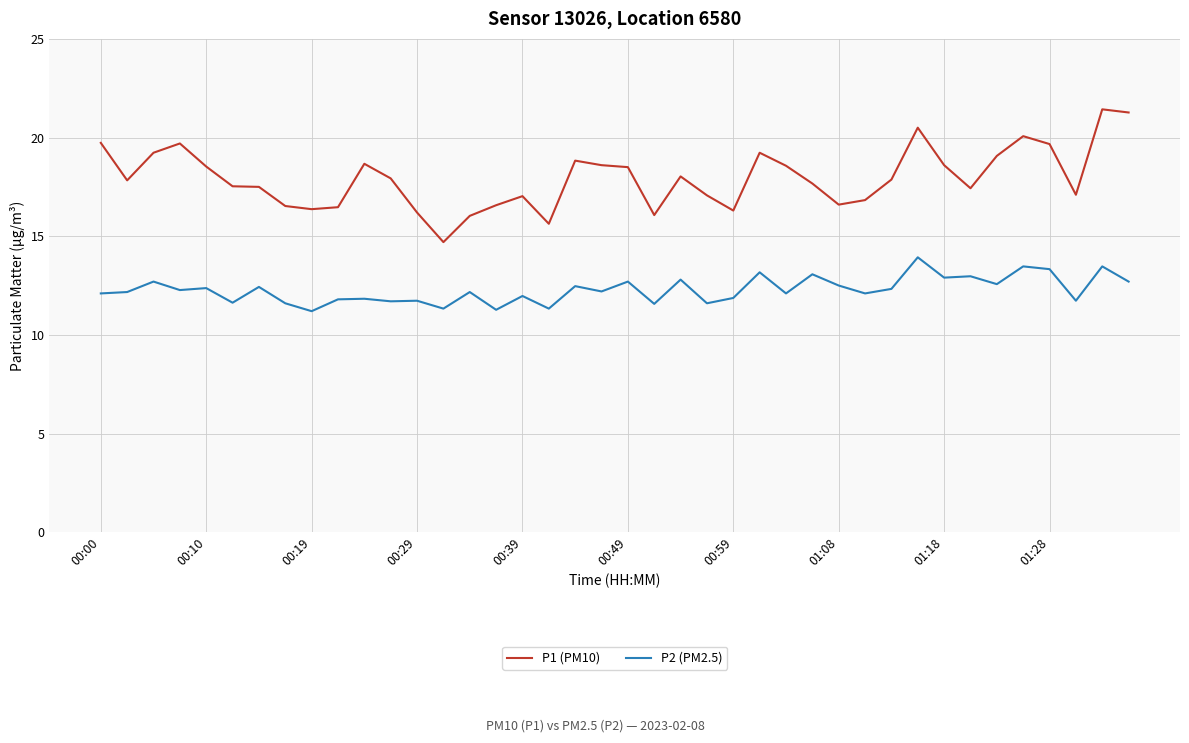

Which series has the largest range (max minus min)?

P1 (PM10)